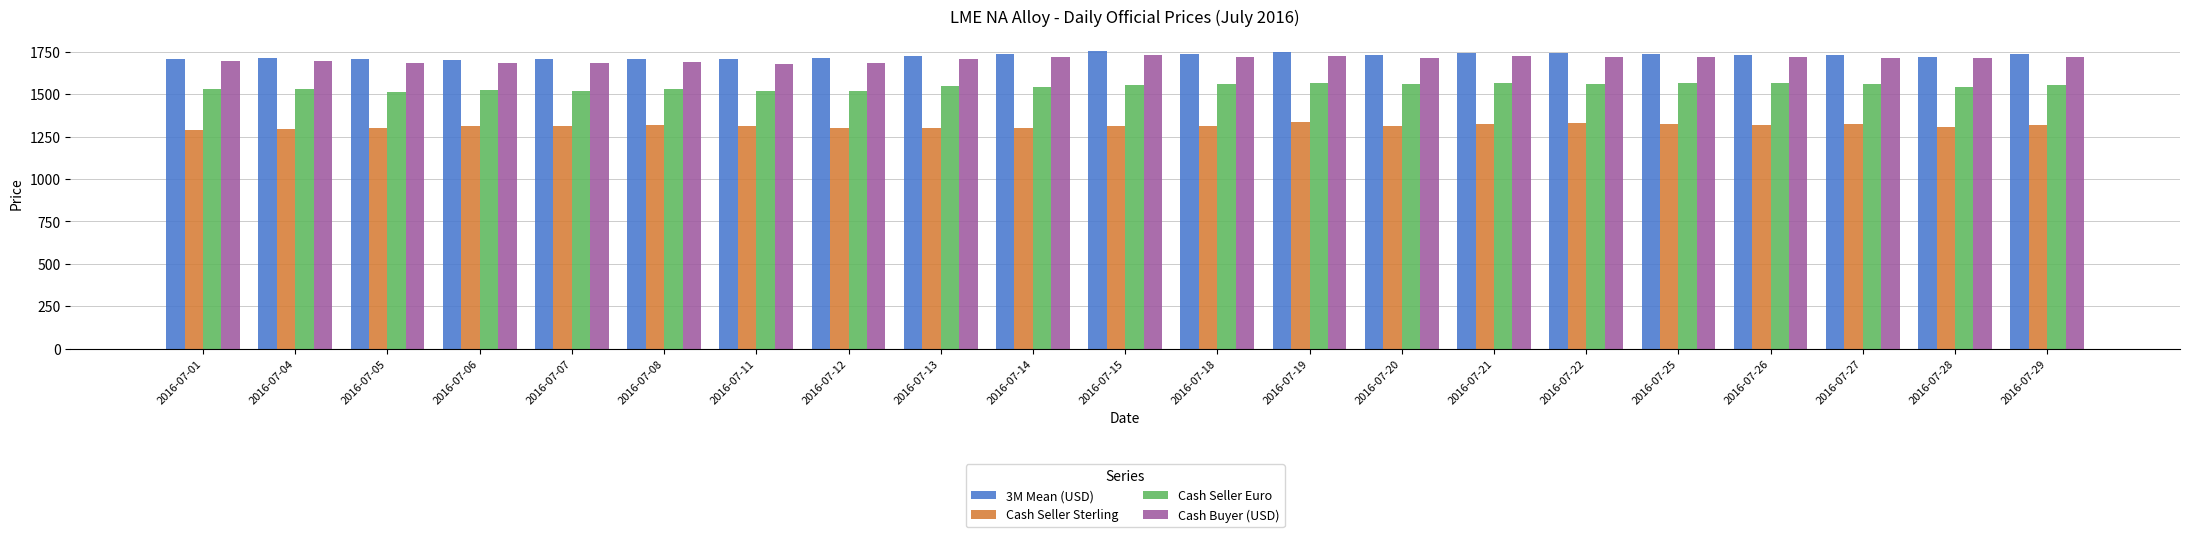

Are the bars horizontal?

No